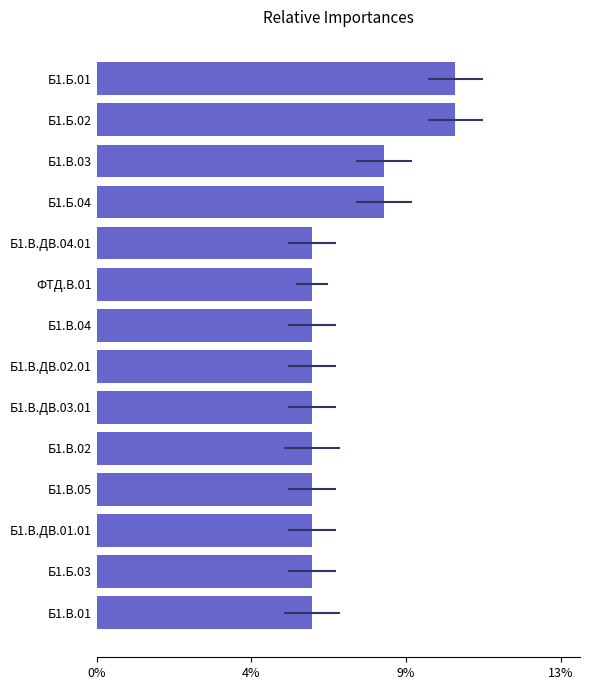

The value at Б1.В.ДВ.04.01 is 0.1. True or false?

True